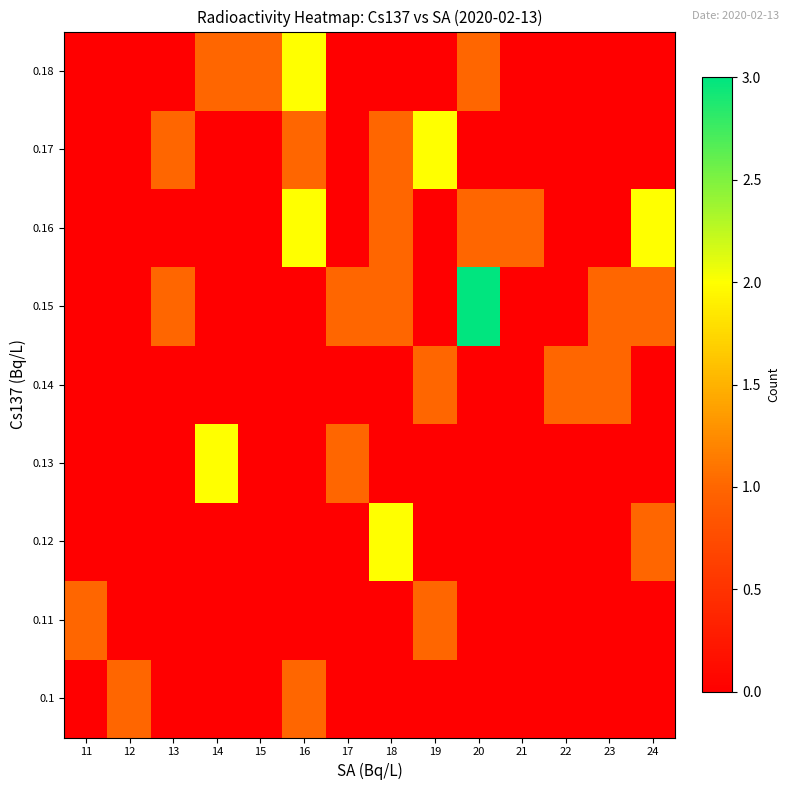

How many data points does each series have?

14